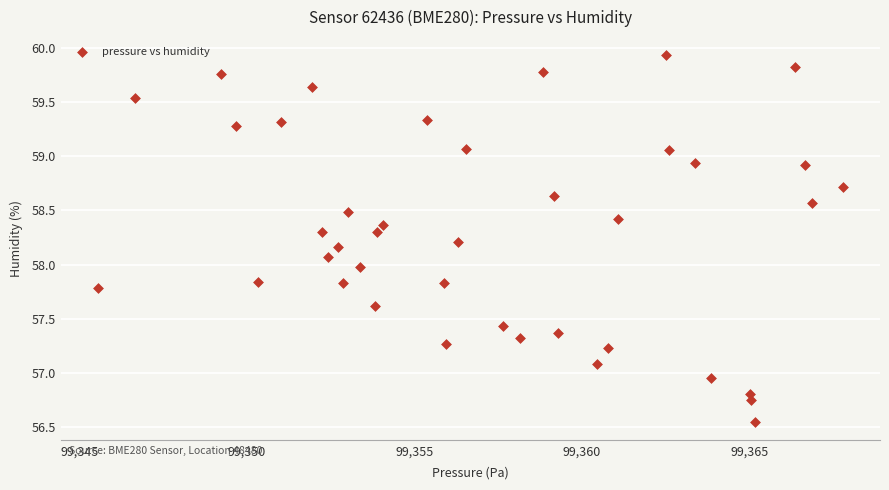

What is the range of Y values (max minus min)?

3.4